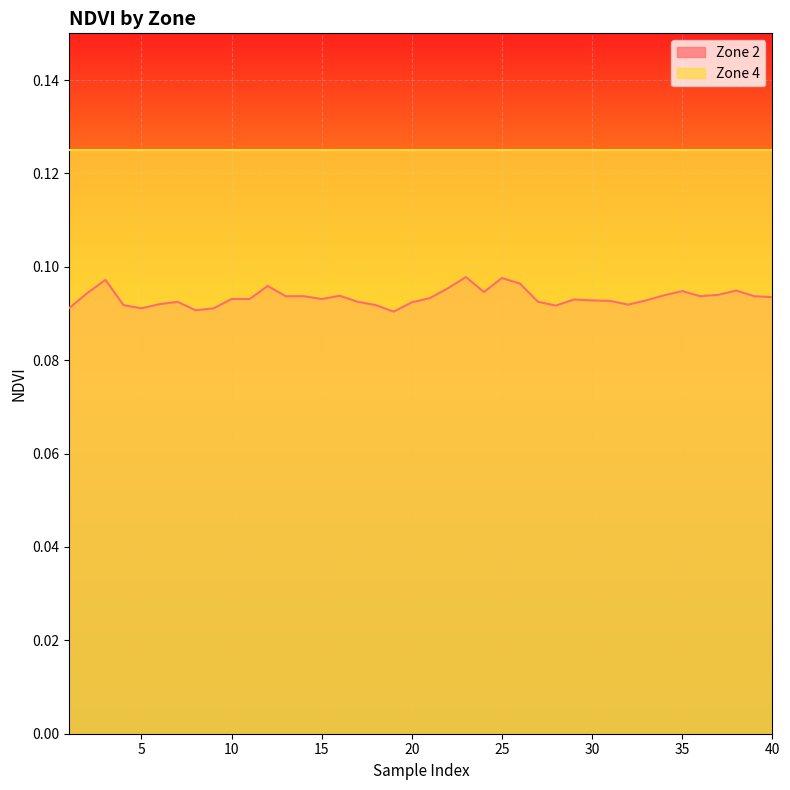

Rank the categories by value from lowest to highest.

19, 8, 5, 9, 1, 28, 4, 18, 32, 6, 20, 7, 17, 27, 31, 30, 33, 29, 10, 11, 15, 21, 40, 13, 14, 36, 39, 16, 34, 37, 2, 24, 35, 38, 22, 12, 26, 3, 25, 23